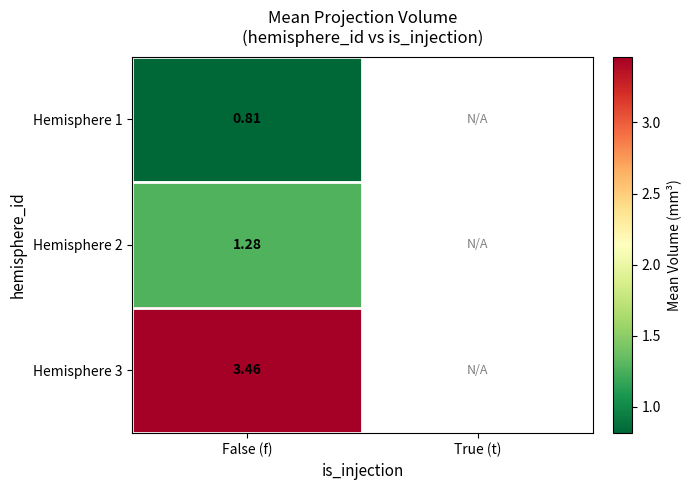

Where is Hemisphere 1 nearest to the value 0?

False (f)